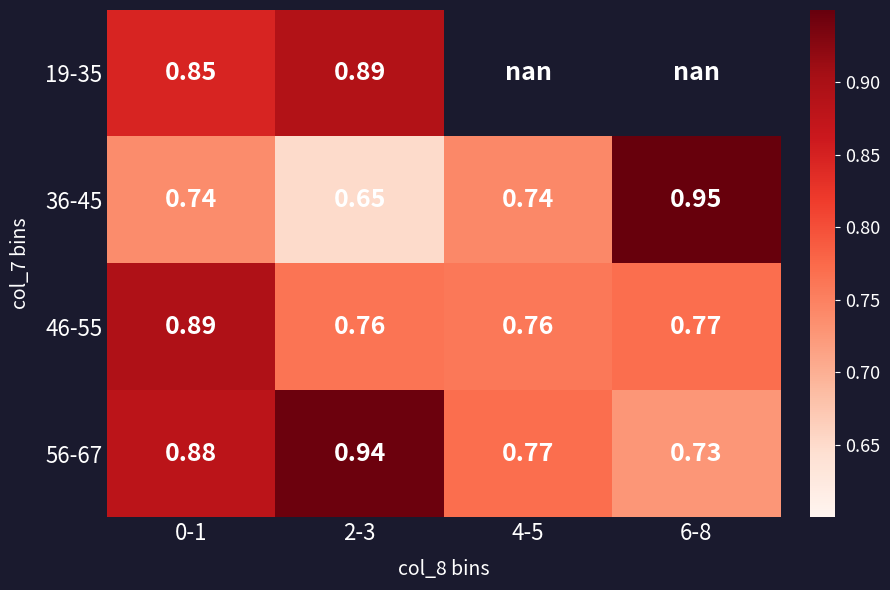

At how many categories does at least one series exceed 0?

4